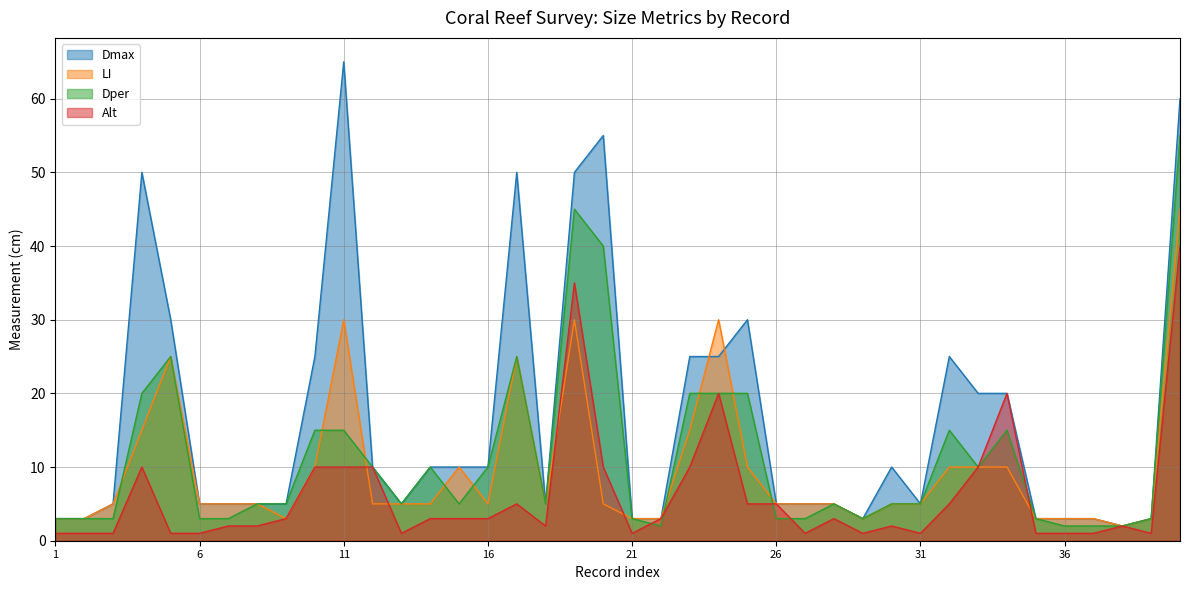

In Dper, how many points are lower than both neighbors (excluding endpoints)?

6